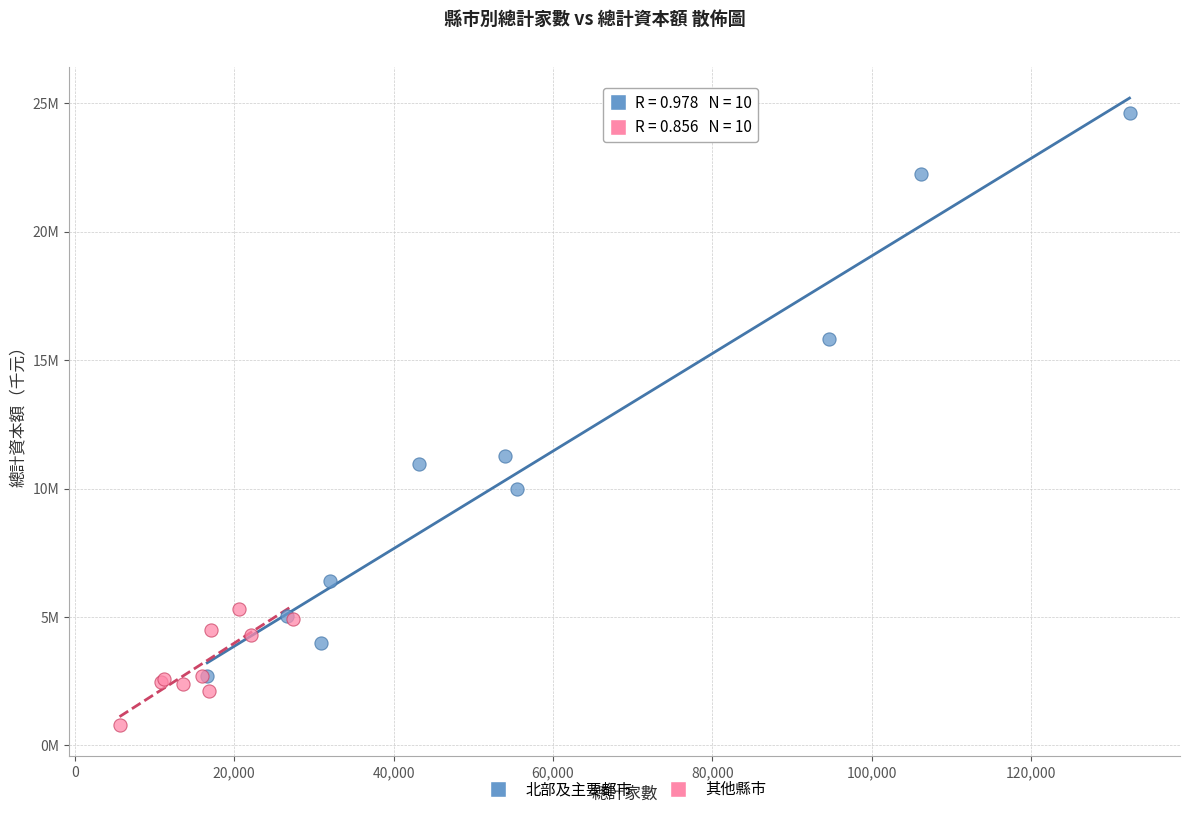

Which series has the largest Y range (max minus min)?

北部及主要都市